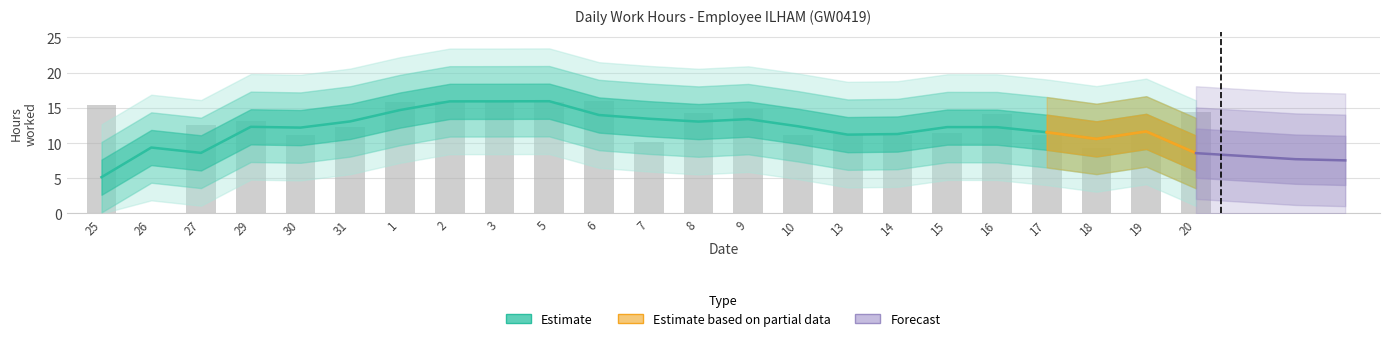

List the labels in order of value, smallest first.

26, 18, 7, 30, 10, 17, 14, 13, 19, 15, 31, 27, 29, 16, 8, 20, 9, 25, 1, 5, 2, 3, 6